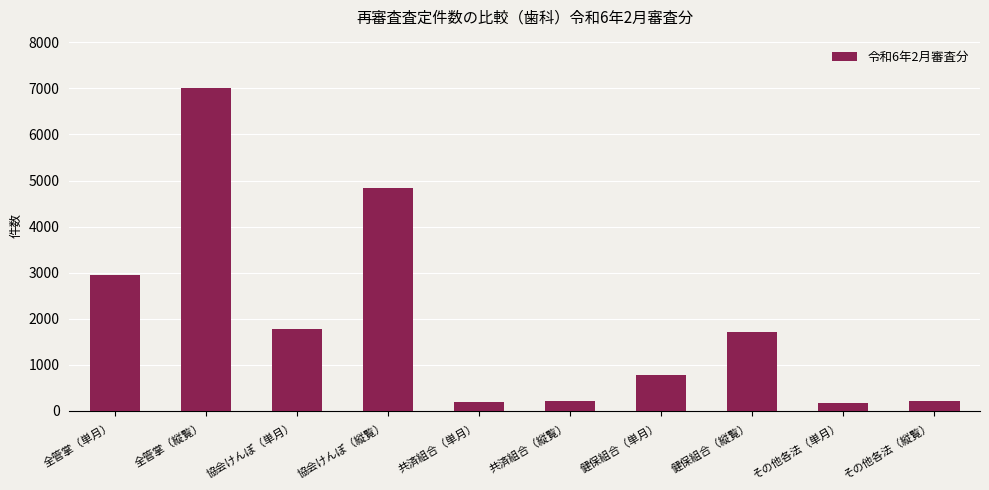

What is the value of the 7th bar from the left?

784